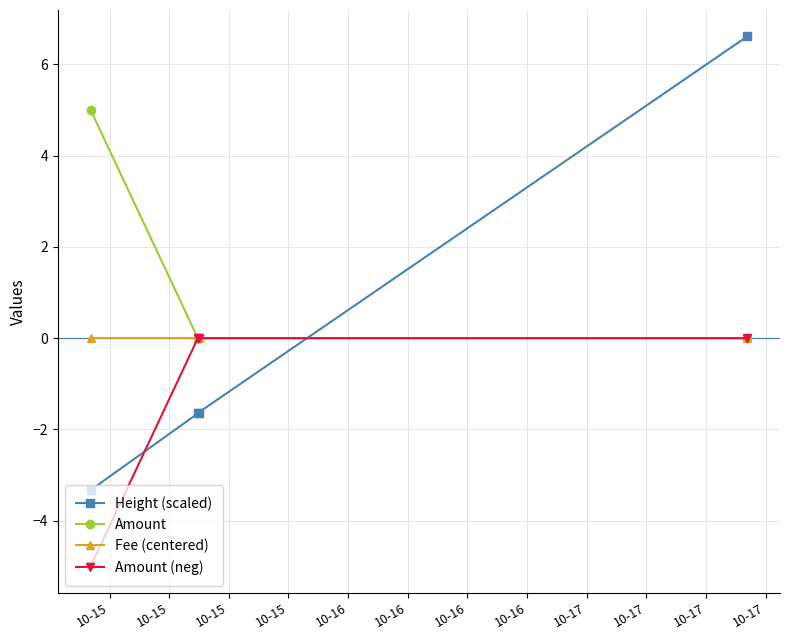

What is the maximum value shown in the chart?

6.6